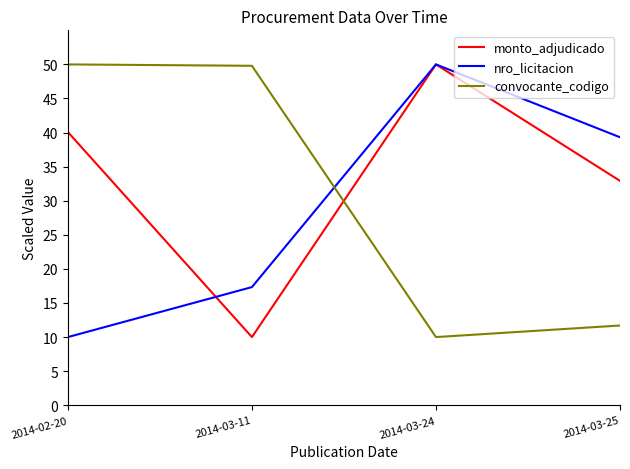

List the series in order of their overall mean, highest first.

monto_adjudicado, convocante_codigo, nro_licitacion